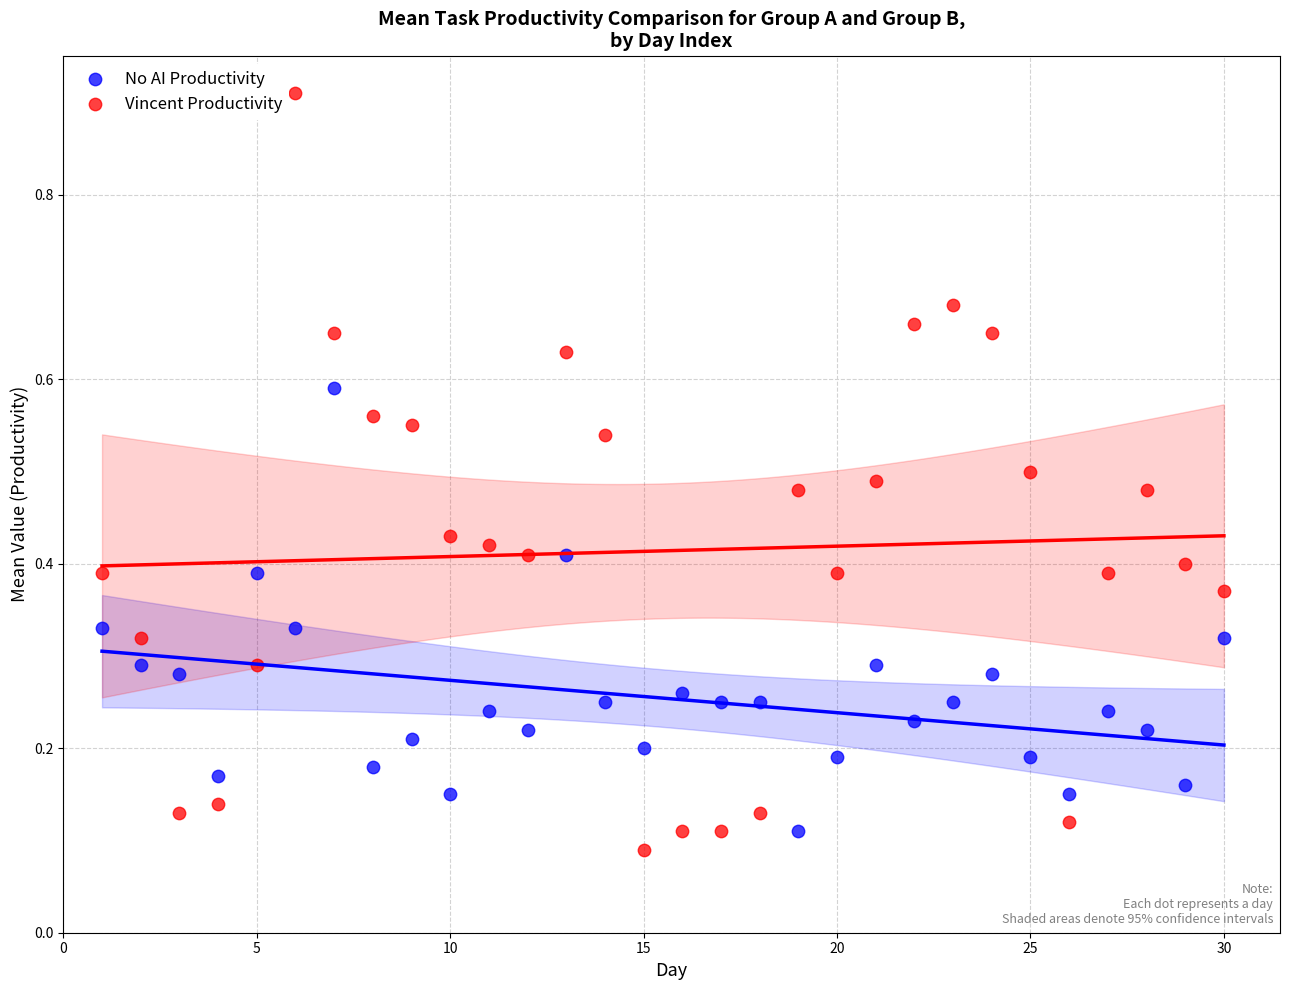

Across all data points, what is the range of X values (max minus min)?

29.0